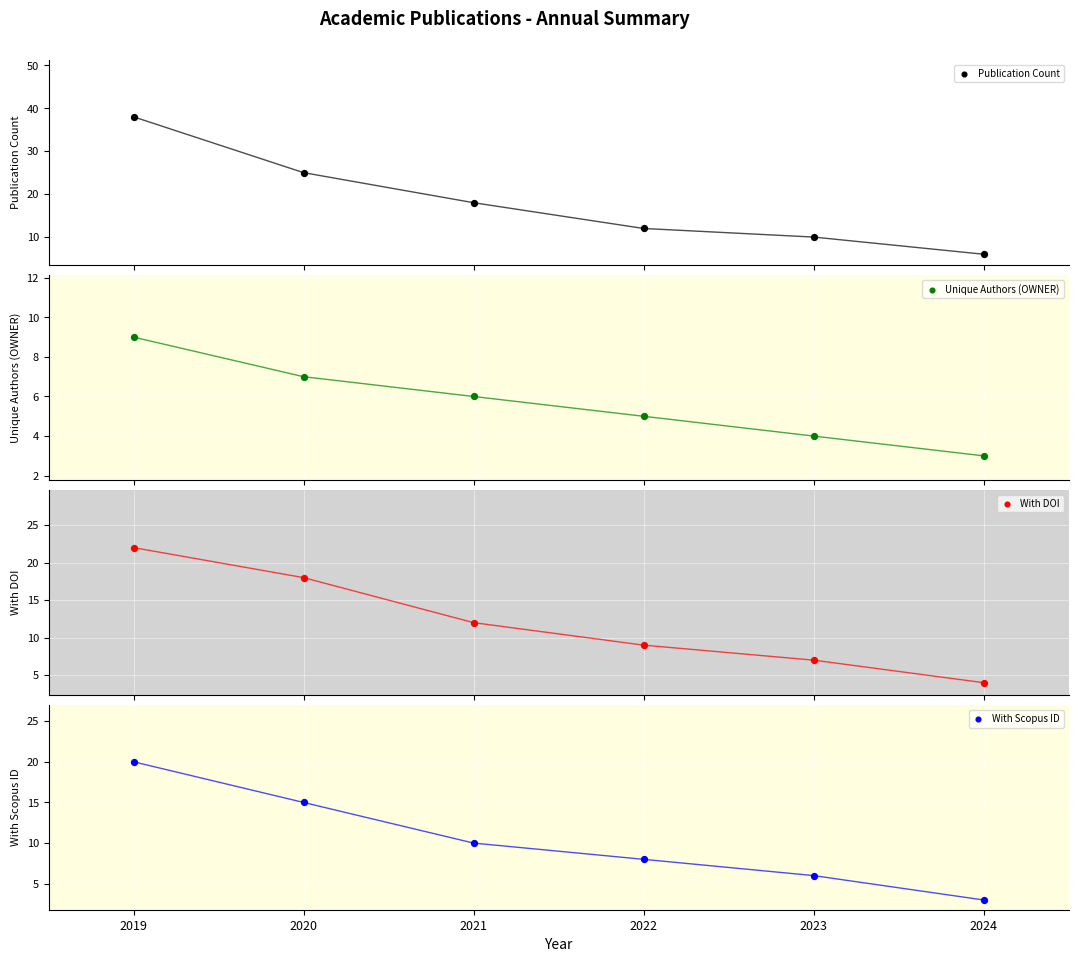

At which category is the sum across all series the highest?

2019